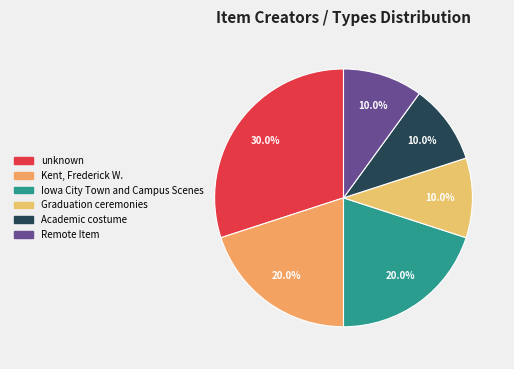

To the nearest percent, what is the combined percentage of Remote Item and Graduation ceremonies?

20%